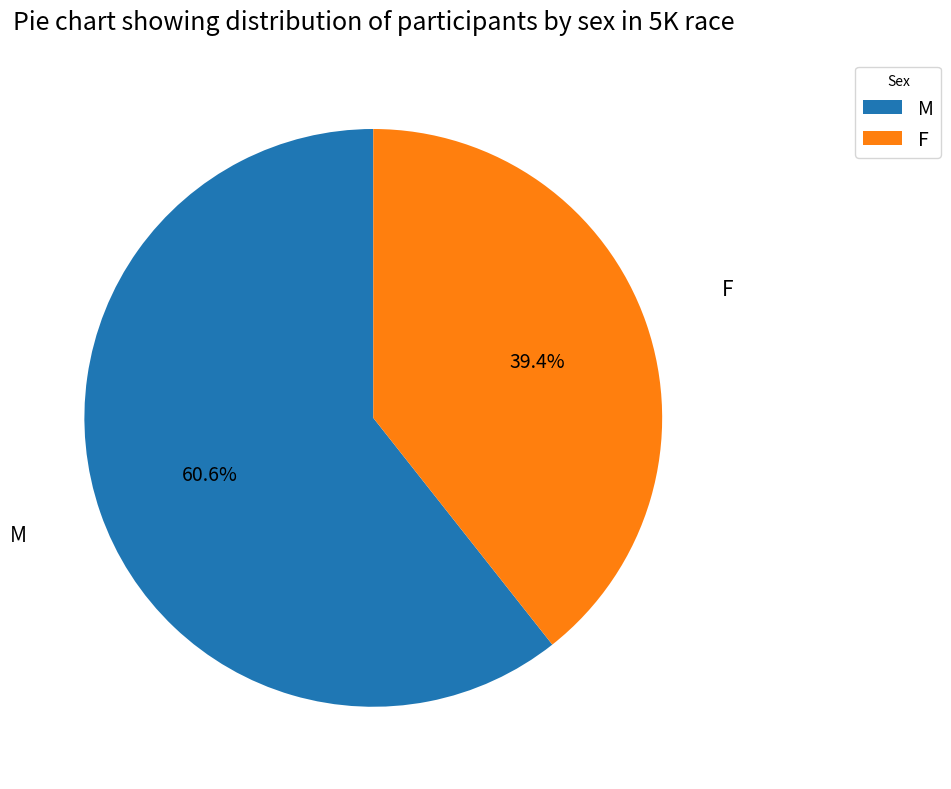

Is there any slice that represents more than half of the pie?

Yes